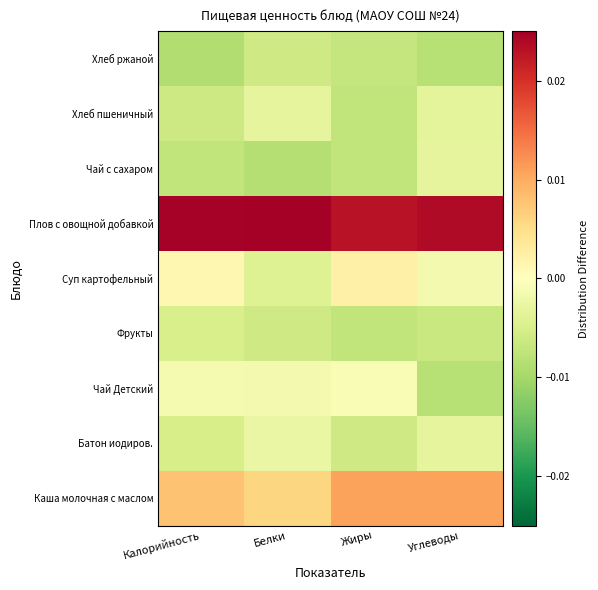

At Углеводы, list the series in order from smallest to largest.

Чай Детский, Хлеб ржаной, Фрукты, Хлеб пшеничный, Батон иодиров., Чай с сахаром, Суп картофельный, Каша молочная с маслом, Плов с овощной добавкой